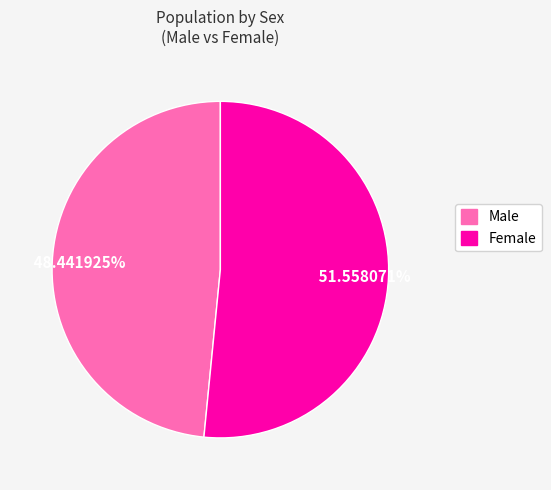

Combined, what portion of the pie is Female and Male?

100.0%